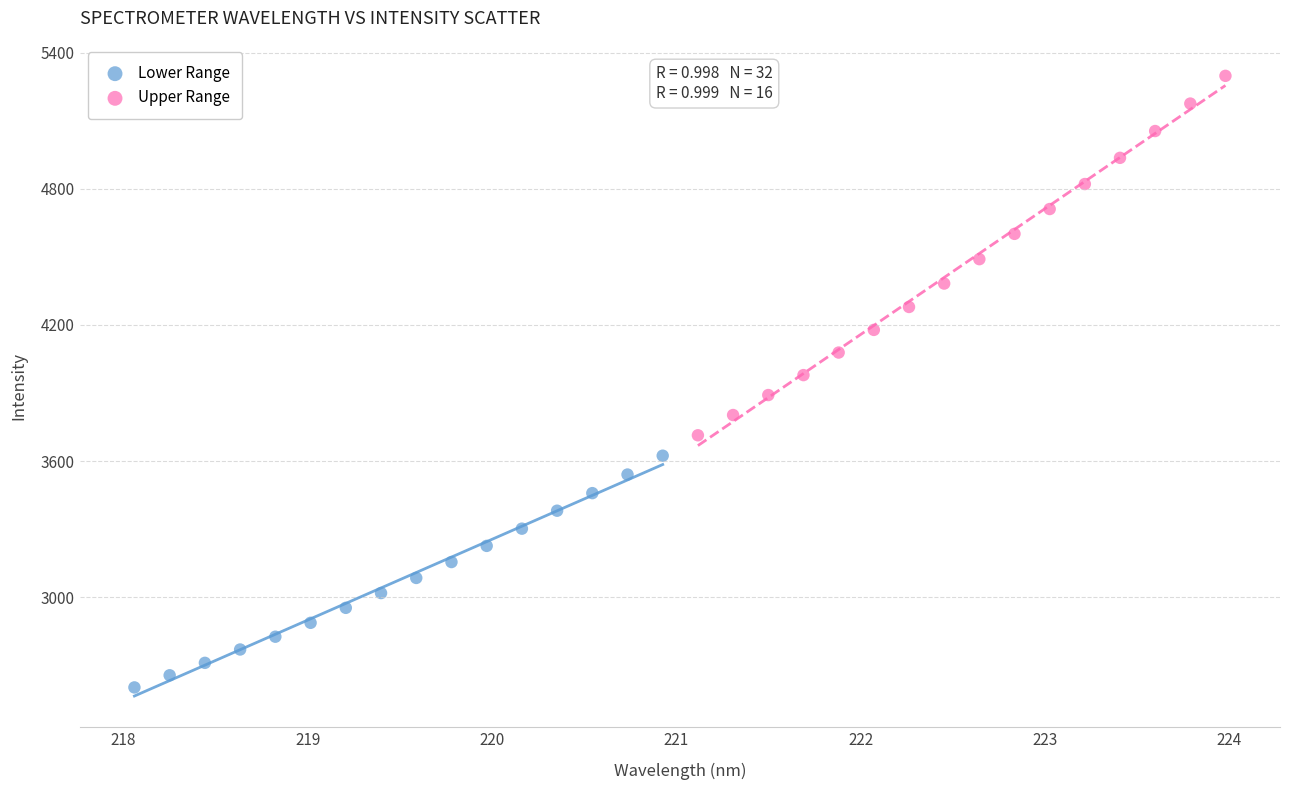

Which series has the largest Y range (max minus min)?

Upper Range